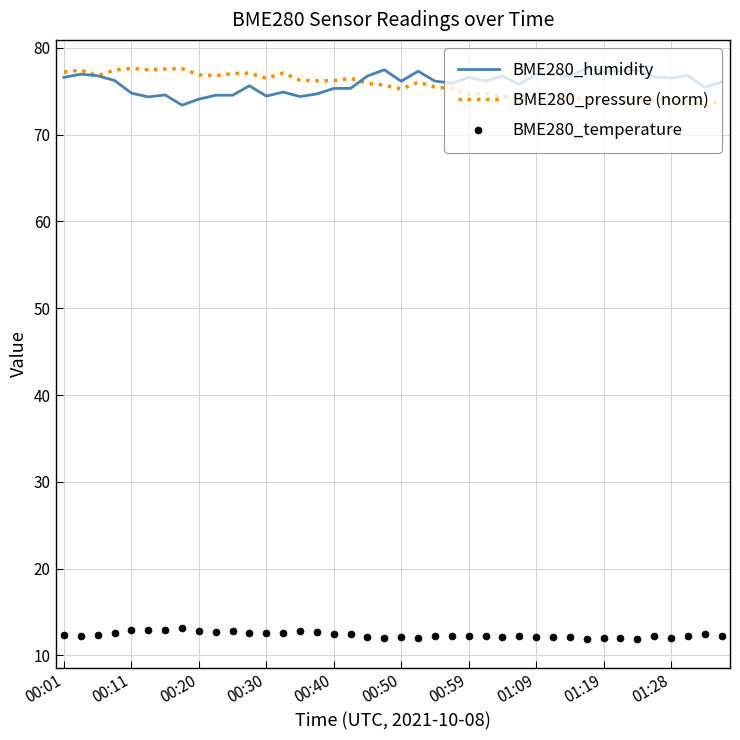

What is the maximum value shown in the chart?

77.6